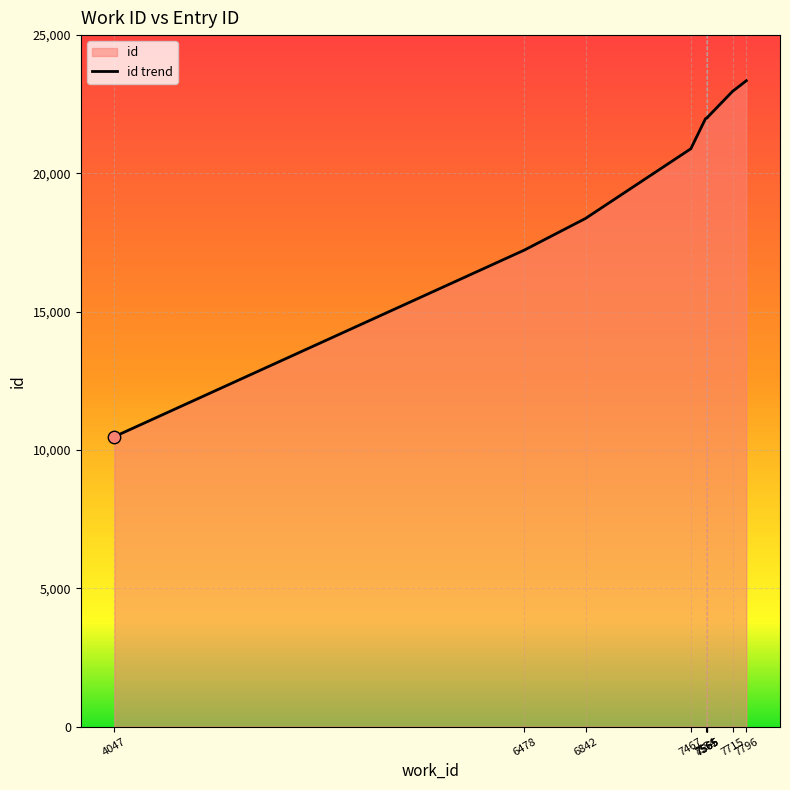

Which has a higher value, 7554 or 7796?

7796